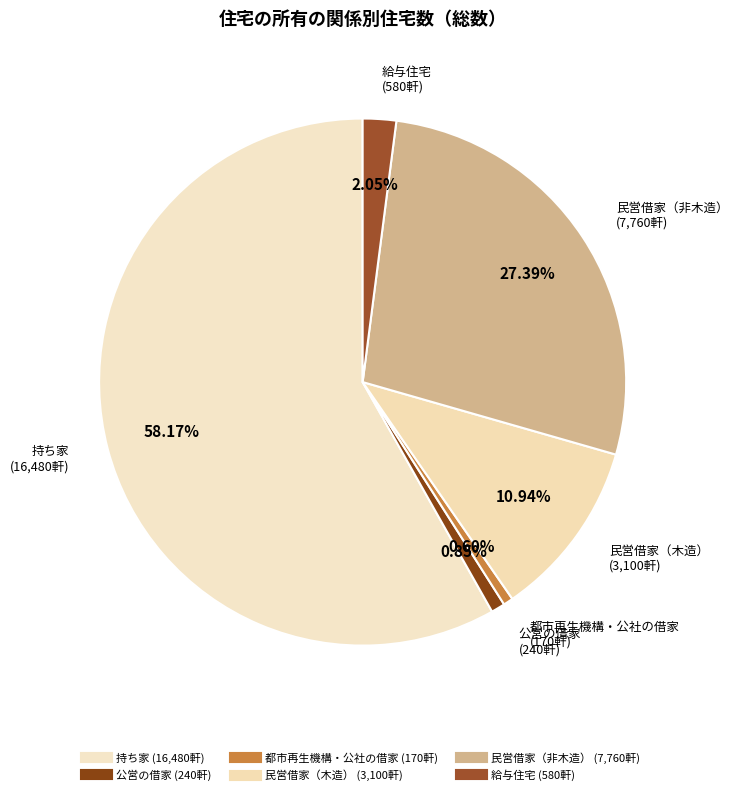

Does any single category account for the majority?

Yes